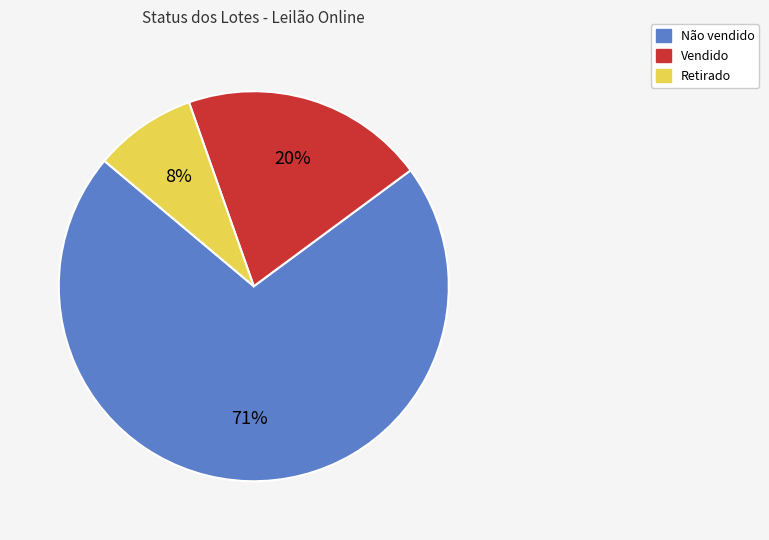

Rank the categories by value from lowest to highest.

Retirado, Vendido, Não vendido